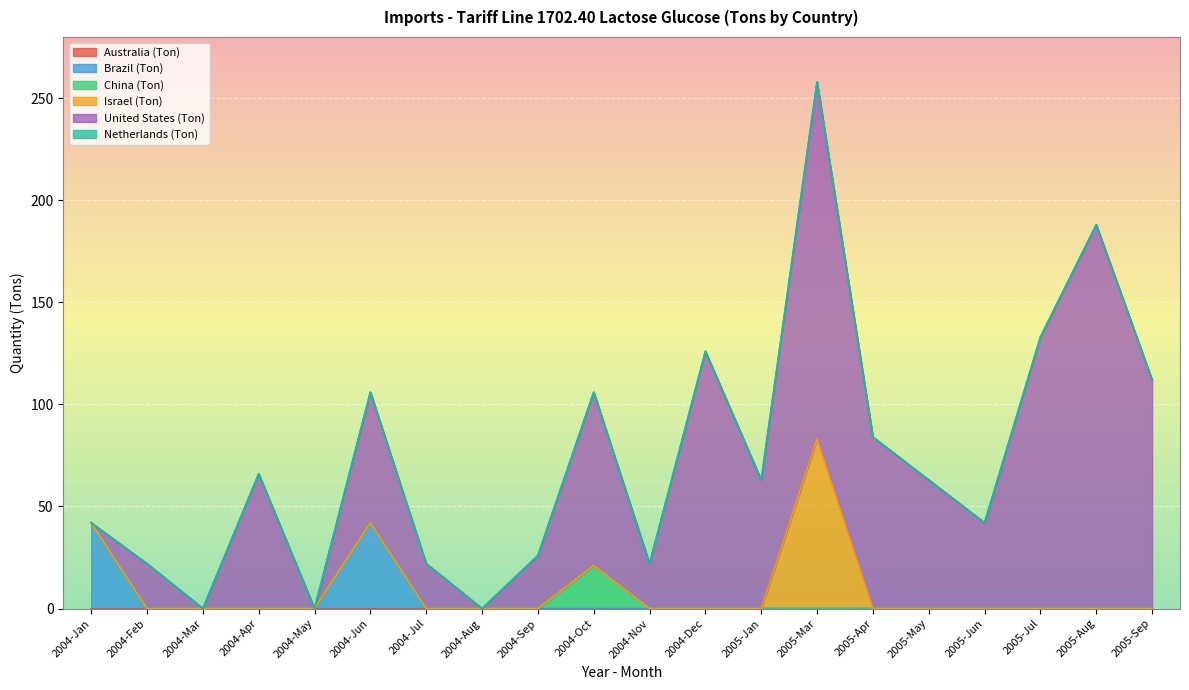

Which series changed the most between 2004-Apr and 2004-Jun?

Brazil (Ton)